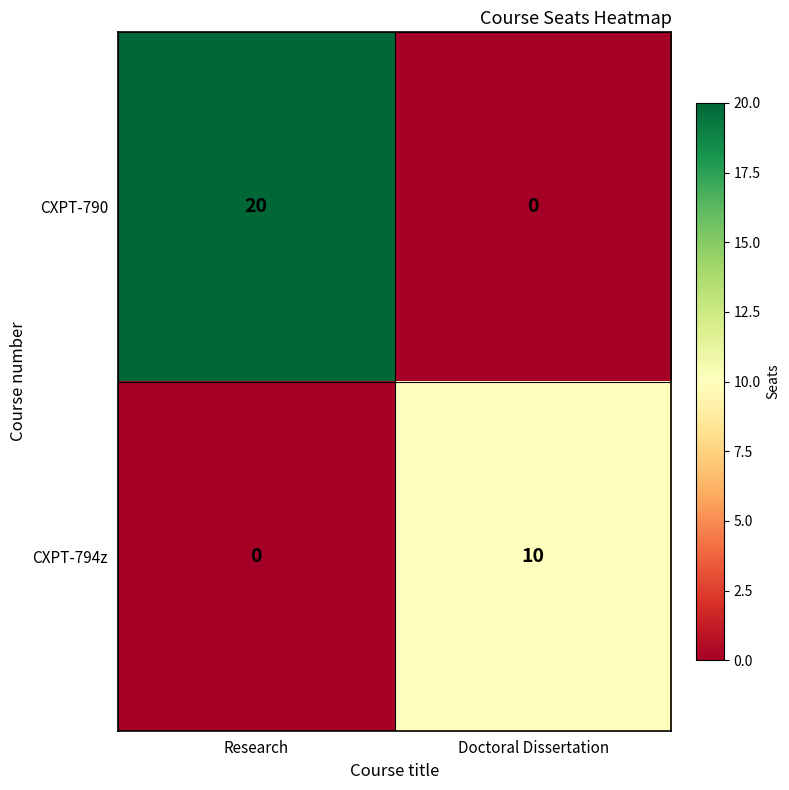

Reading left to right, what are all the values shown in this chart?

CXPT-790: Research=20	Doctoral Dissertation=0
CXPT-794z: Research=0	Doctoral Dissertation=10